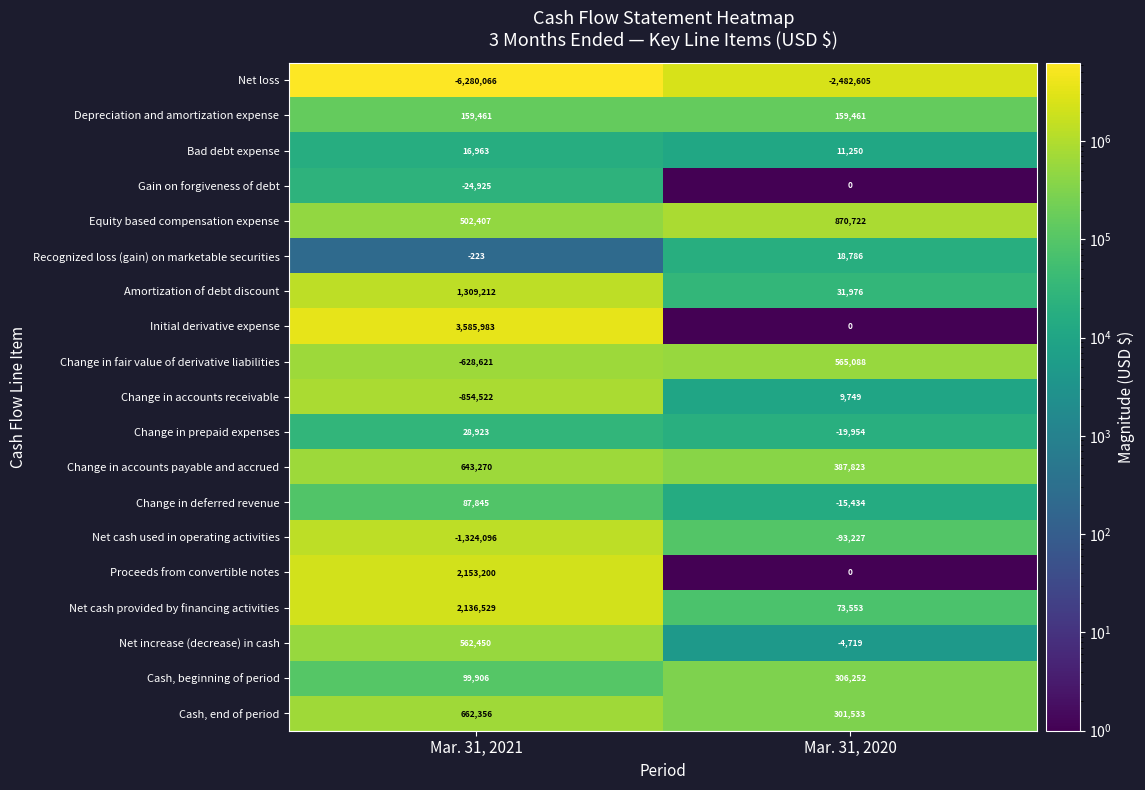

Which series has the largest range (max minus min)?

Net loss